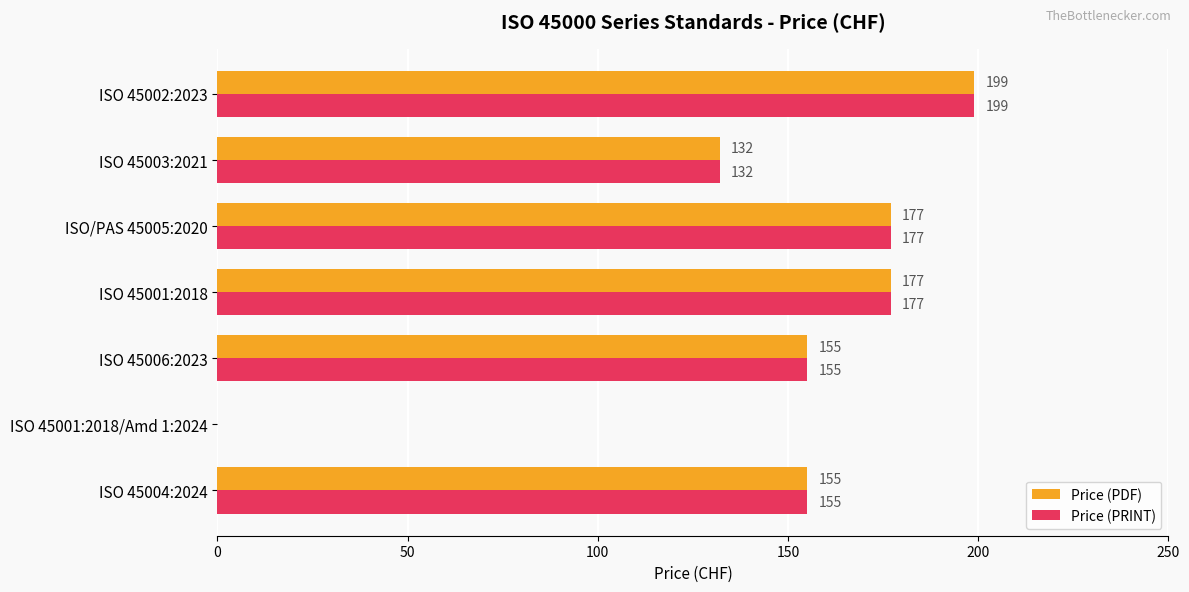

Where is Price (PDF) nearest to the value 99?

ISO 45003:2021